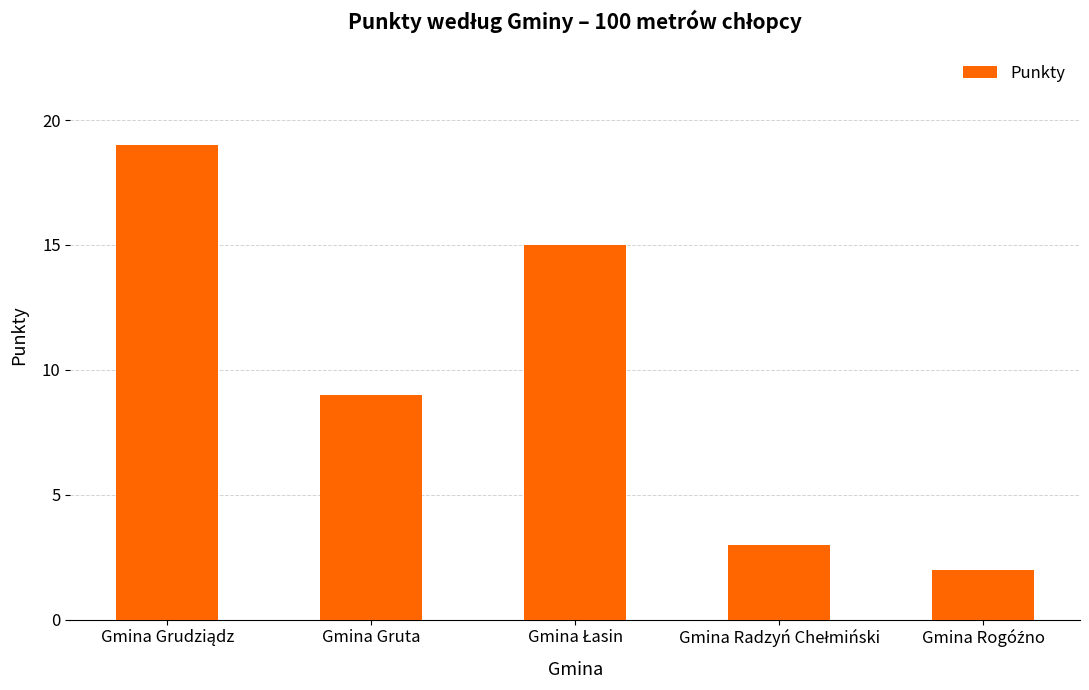

Where is the data nearest to the value 10?

Gmina Gruta